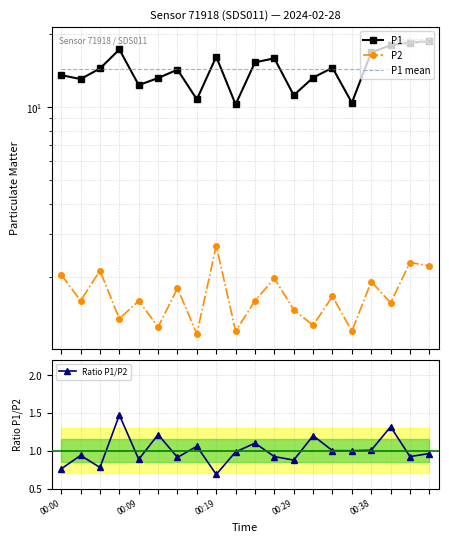

After their last crossing, which series has the higher values: P1 or P1 mean?

P1